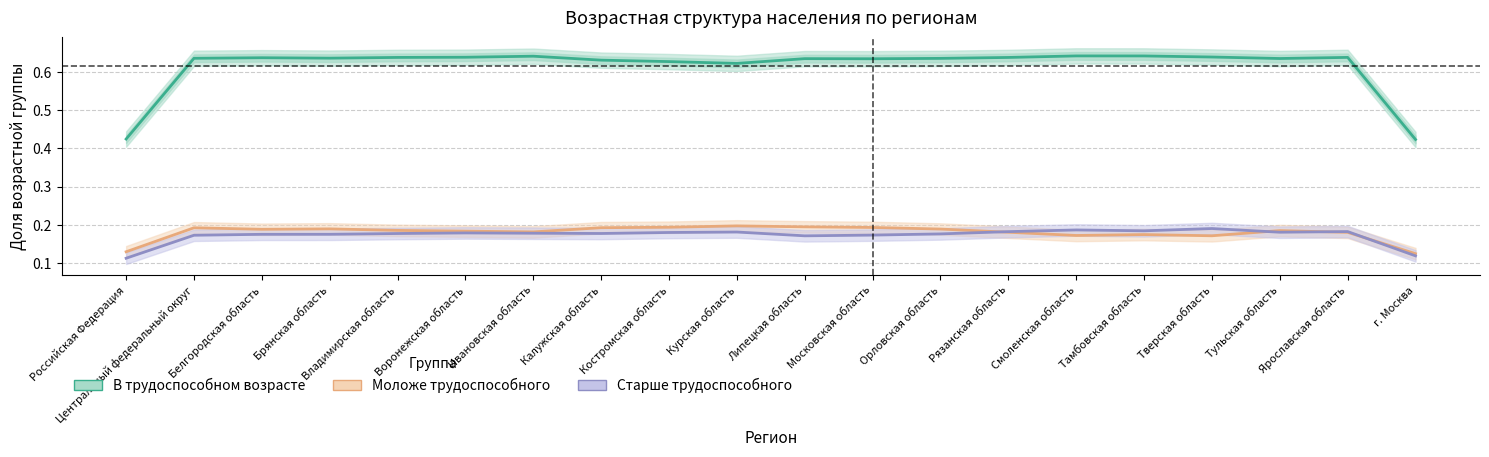

What is the maximum value for Моложе трудоспособного?

0.2